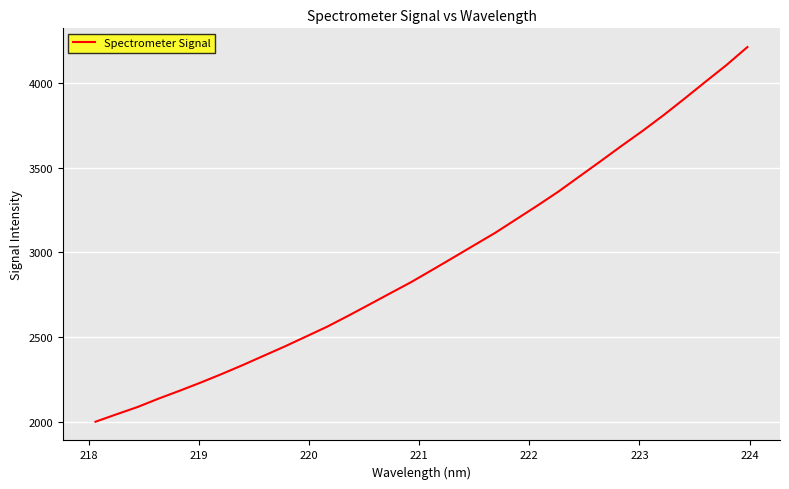

What is the difference between the maximum and minimum values?

2214.9